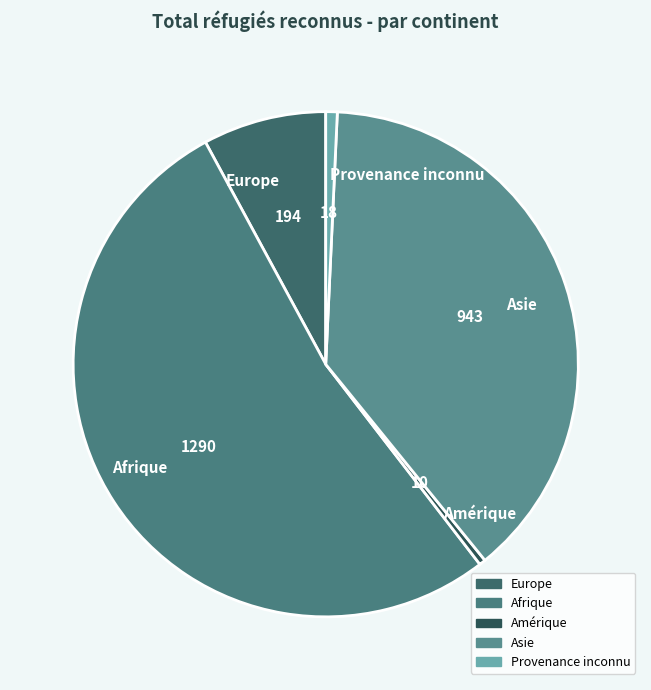

Approximately how many times larger is the value at Europe compared to Provenance inconnu?

10.8